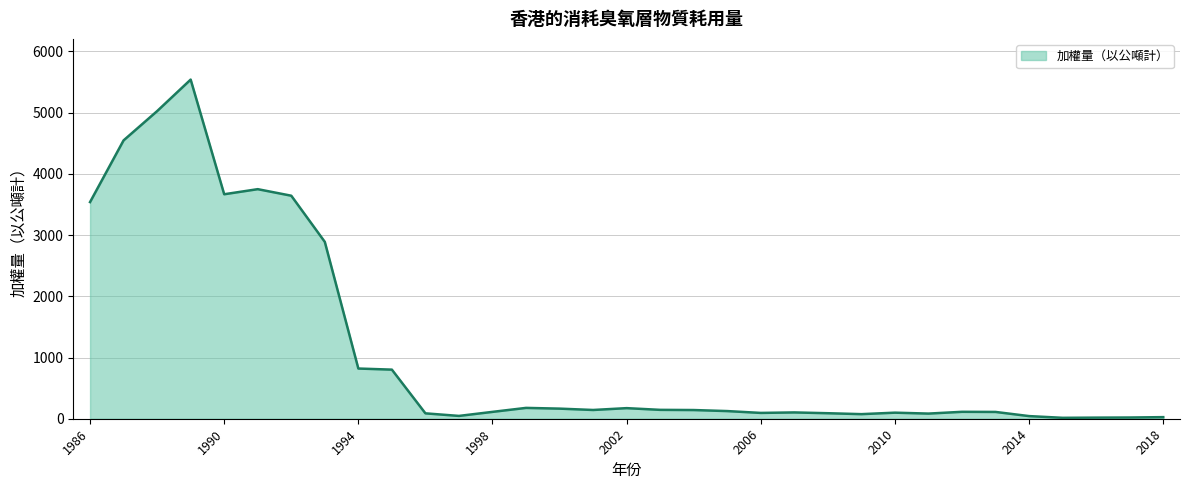

What is the maximum value shown in the chart?

5540